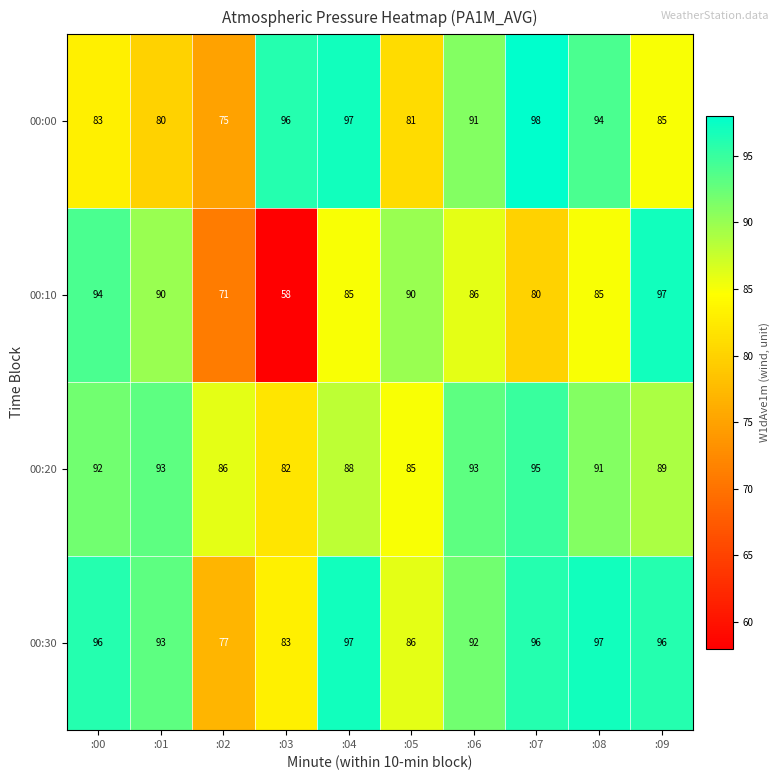

What is the difference between the maximum and minimum values in the 00:20 series?

13